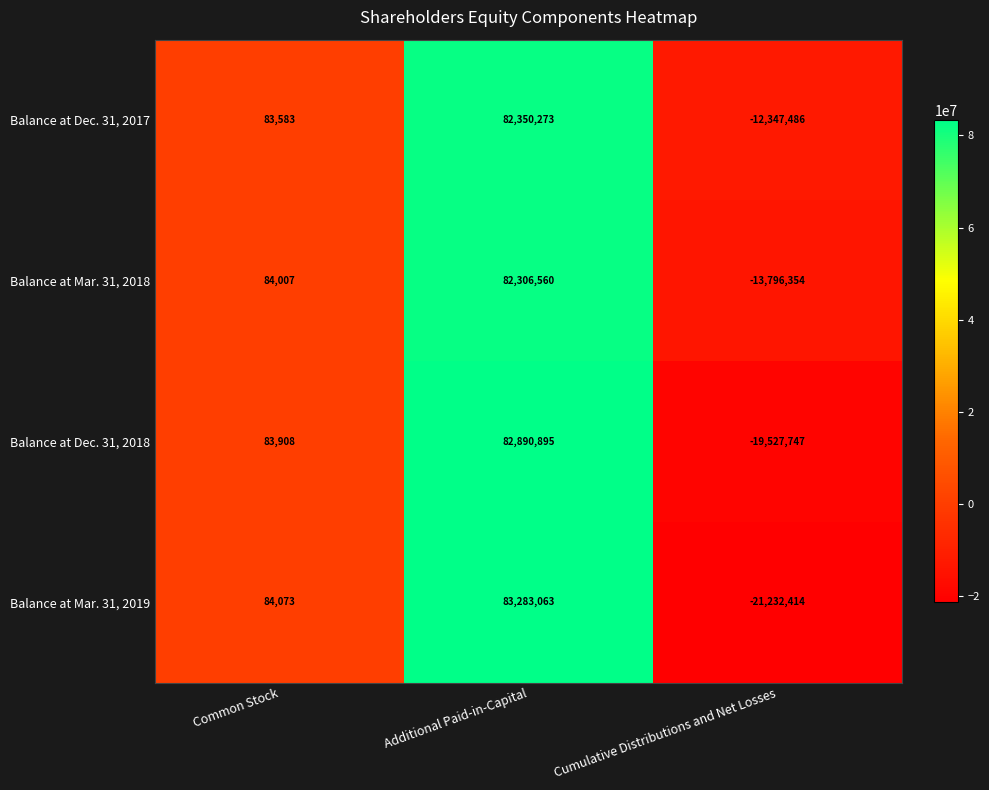

Which series has the widest spread of values?

Balance at Mar. 31, 2019